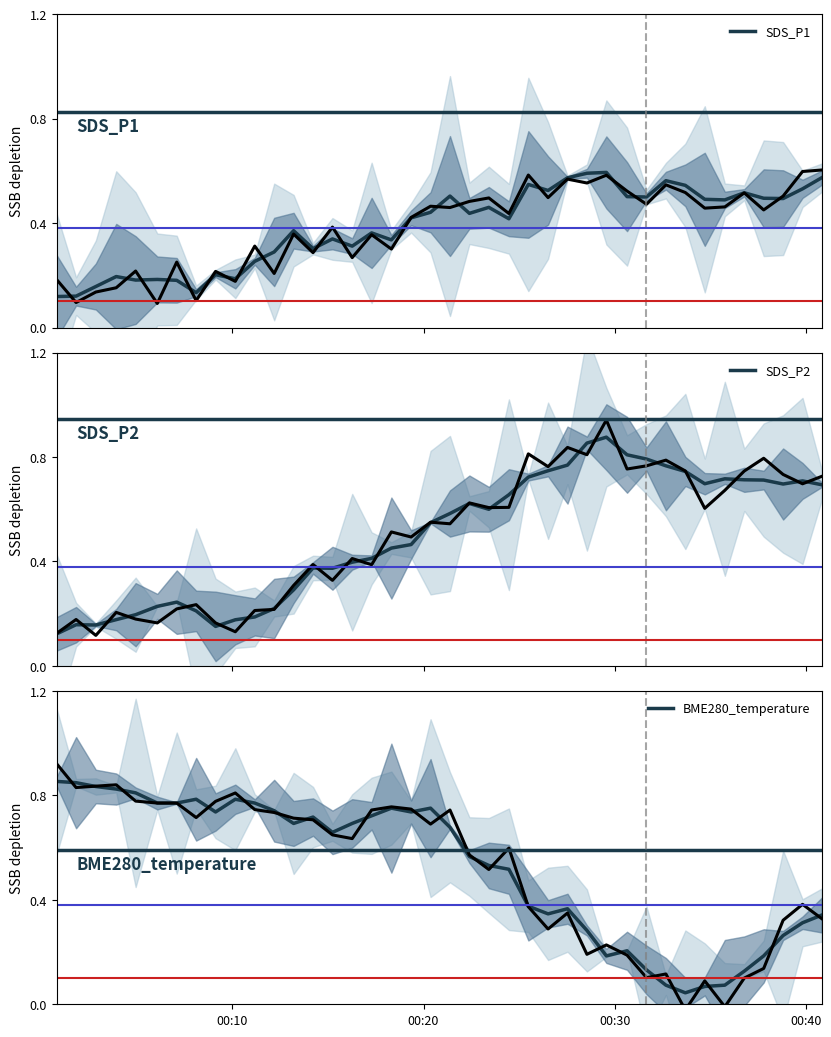

What is the value of the SDS_P2 point at the 18th from the left?

0.5